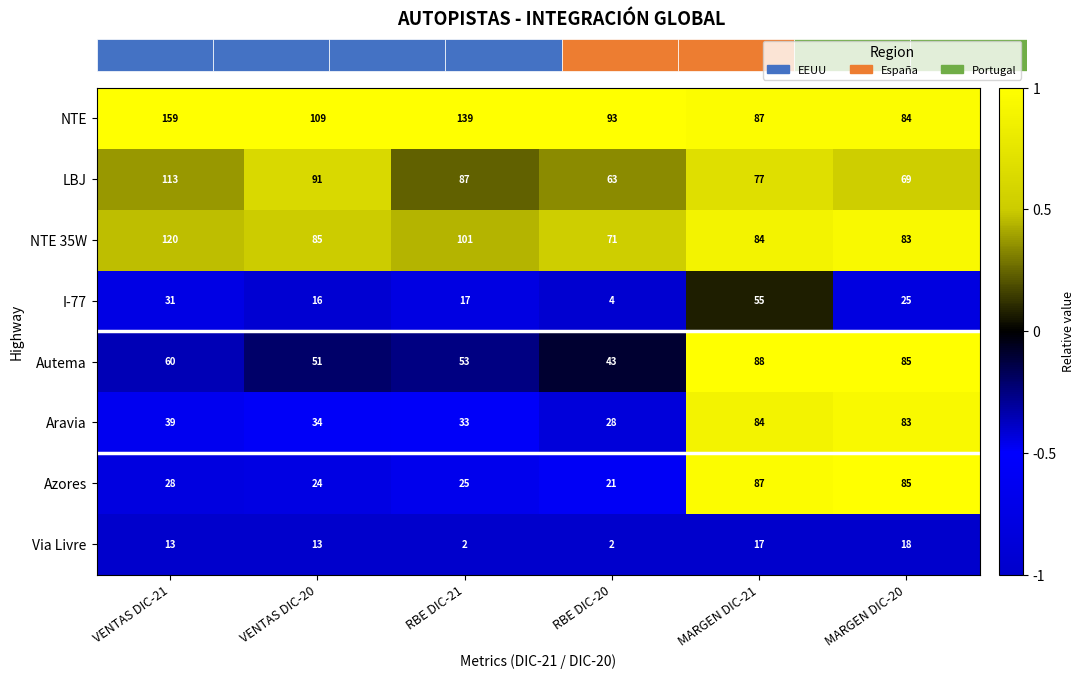

What is the difference between the maximum and minimum values in the I-77 series?

51